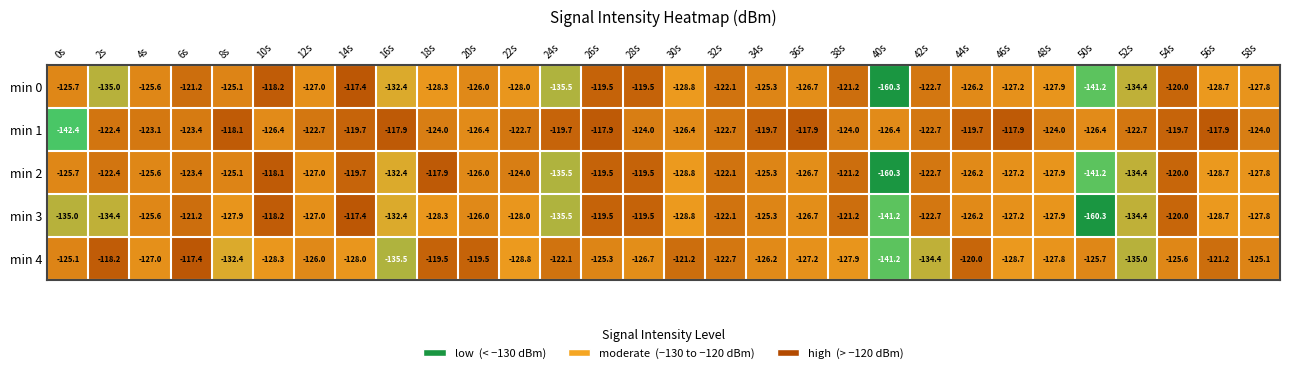

Which series has the largest total across all categories?

min 1